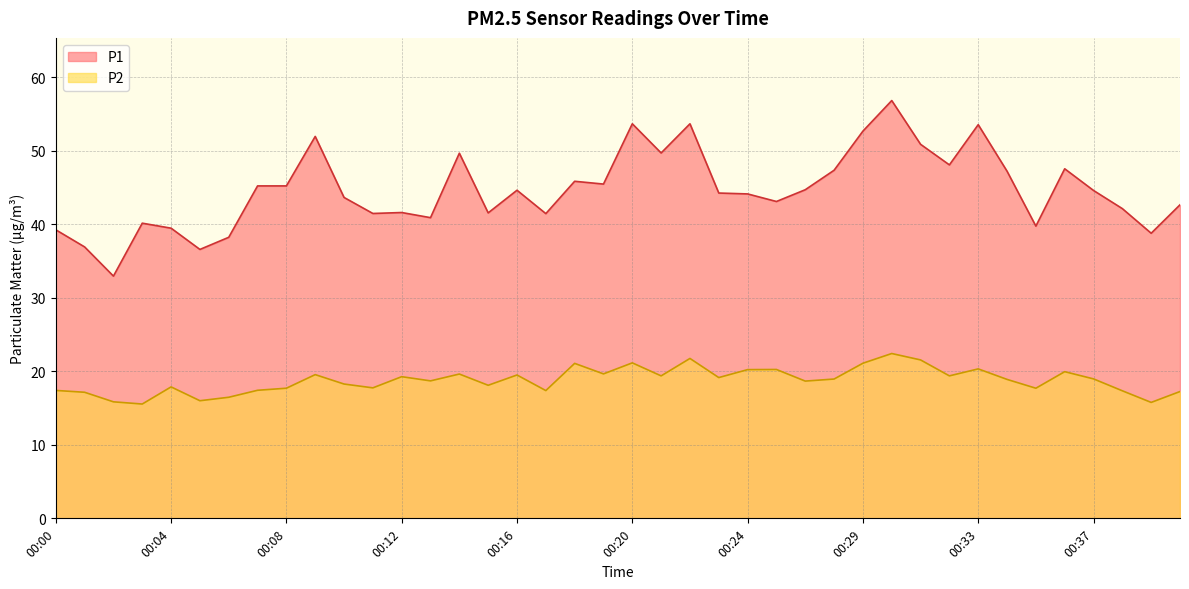

Where is the first local maximum for P2?

00:04